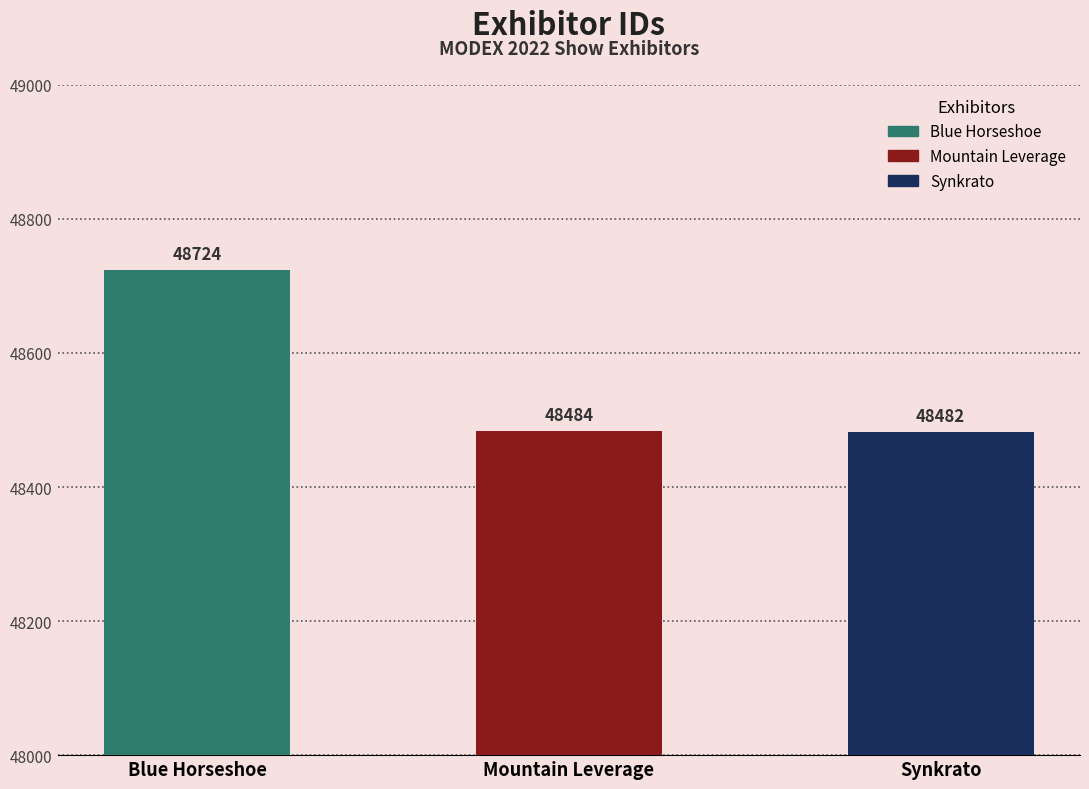

Reading left to right, extract all data points from this chart.

48724	48484	48482